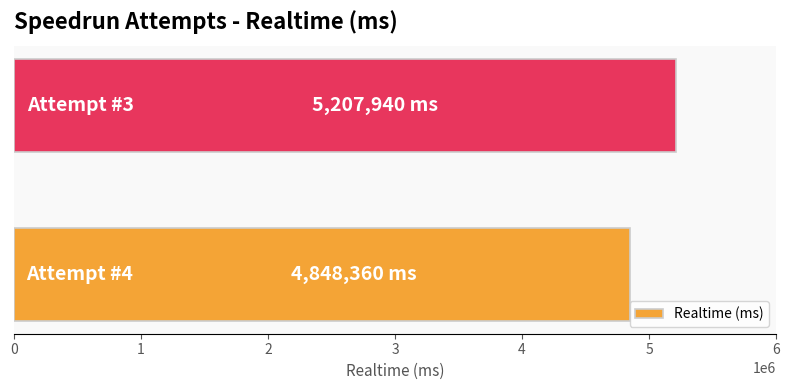

Reading bottom to top, transcribe all the data shown in this chart.

4848360	5207940